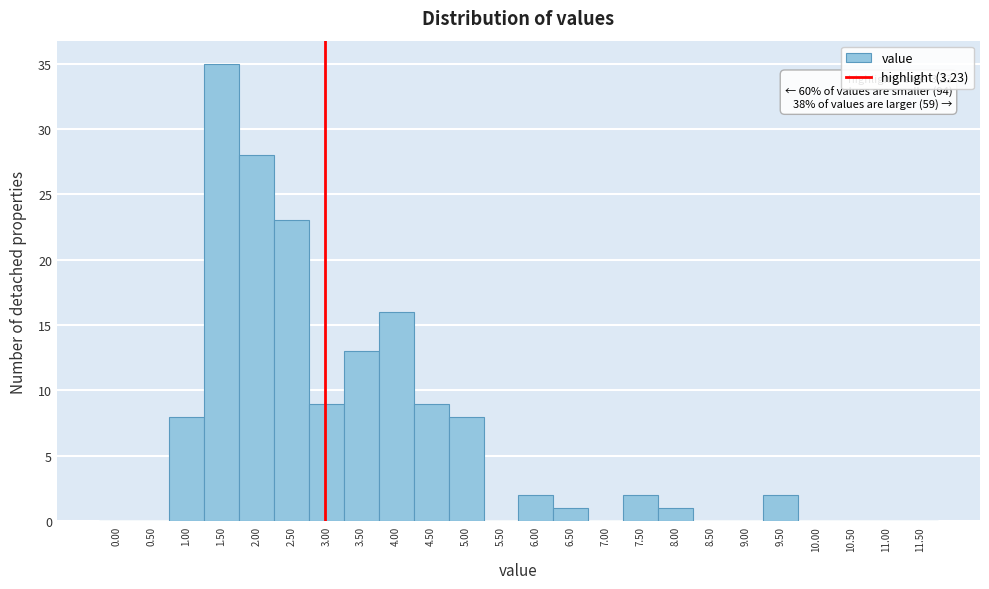

Reading right to left, what are all the values shown in this chart?

11.50=0	11.00=0	10.50=0	10.00=0	9.50=2	9.00=0	8.50=0	8.00=1	7.50=2	7.00=0	6.50=1	6.00=2	5.50=0	5.00=8	4.50=9	4.00=16	3.50=13	3.00=9	2.50=23	2.00=28	1.50=35	1.00=8	0.50=0	0.00=0